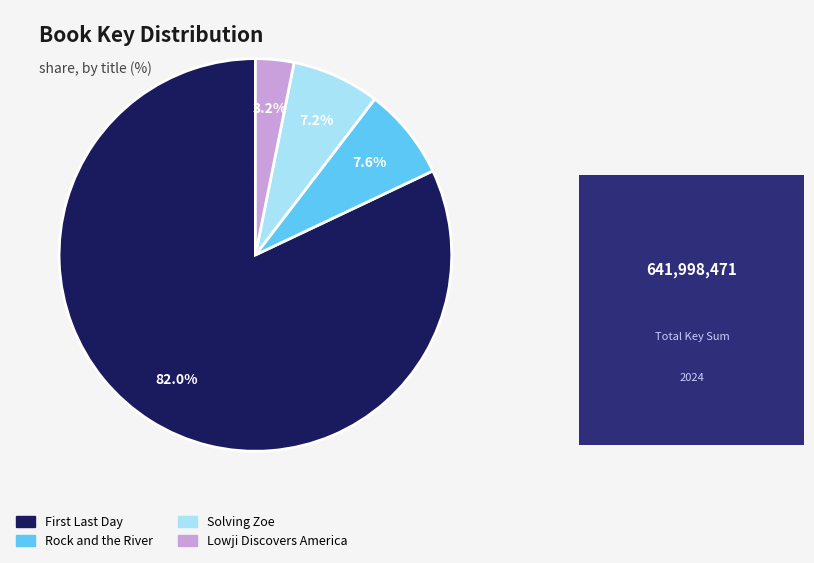

Which slice represents more than half of the pie?

First Last Day